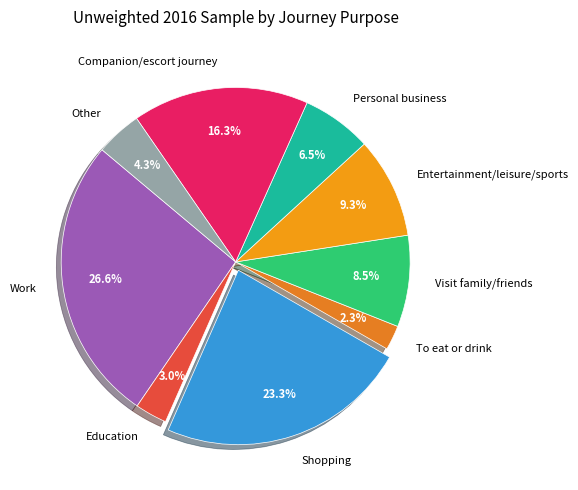

To the nearest percent, what is the average slice percentage?

11%